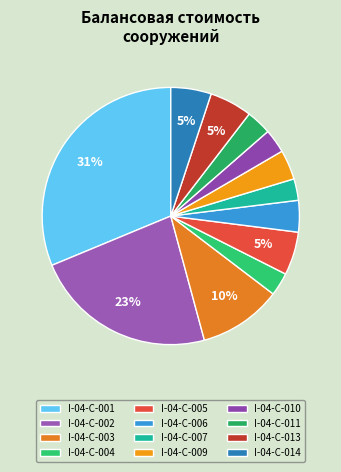

To the nearest percent, what is the combined percentage of I-04-С-014 and I-04-С-004?

8%